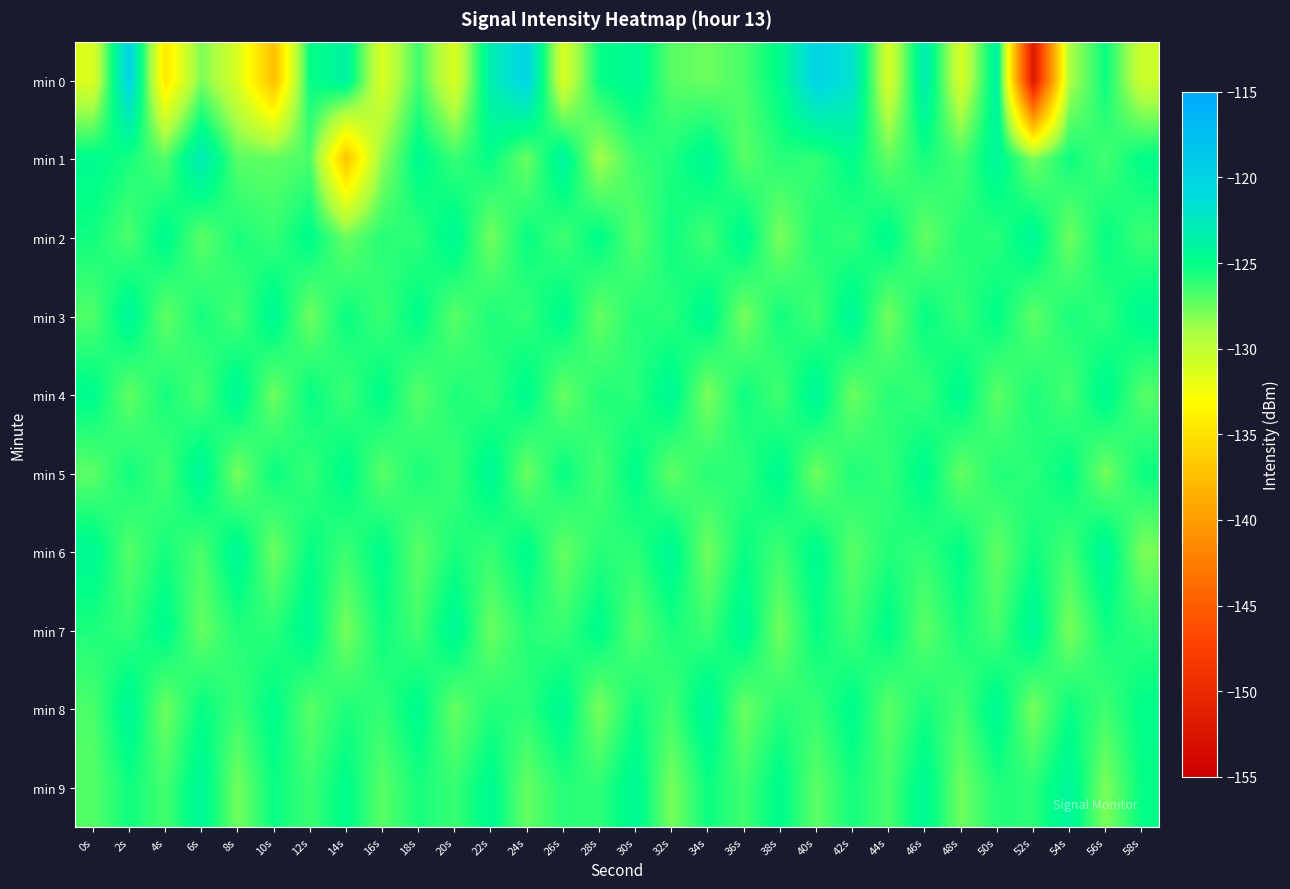

Reading left to right, what are all the values shown in this chart?

min 0: 0s=-131.4	2s=-120.1	4s=-134.6	6s=-127.8	8s=-131.2	10s=-137.5	12s=-125.1	14s=-123.8	16s=-131.3	18s=-126.5	20s=-131.4	22s=-123.1	24s=-120.2	26s=-131.2	28s=-125.2	30s=-124.2	32s=-127.0	34s=-127.6	36s=-126.7	38s=-124.8	40s=-120.1	42s=-121.7	44s=-131.1	46s=-123.0	48s=-131.1	50s=-123.7	52s=-152.2	54s=-129.2	56s=-125.2	58s=-130.5
min 1: 0s=-124.7	2s=-125.6	4s=-126.9	6s=-122.7	8s=-127.1	10s=-127.3	12s=-126.8	14s=-137.1	16s=-128.4	18s=-124.6	20s=-126.3	22s=-125.1	24s=-127.5	26s=-123.8	28s=-128.9	30s=-126.4	32s=-125.7	34s=-124.3	36s=-127.1	38s=-125.9	40s=-126.2	42s=-124.8	44s=-127.3	46s=-125.5	48s=-126.7	50s=-124.1	52s=-127.8	54s=-125.3	56s=-126.6	58s=-124.9
min 2: 0s=-125.4	2s=-126.8	4s=-124.5	6s=-127.2	8s=-125.6	10s=-126.3	12s=-124.7	14s=-127.5	16s=-125.9	18s=-126.1	20s=-124.3	22s=-127.7	24s=-125.2	26s=-126.5	28s=-124.8	30s=-127.1	32s=-125.3	34s=-126.6	36s=-124.4	38s=-127.9	40s=-125.7	42s=-126.2	44s=-124.6	46s=-127.4	48s=-125.8	50s=-126.0	52s=-124.2	54s=-127.6	56s=-125.1	58s=-126.4
min 3: 0s=-126.9	2s=-124.1	4s=-127.3	6s=-125.5	8s=-126.7	10s=-124.3	12s=-127.6	14s=-125.2	16s=-126.4	18s=-124.8	20s=-127.1	22s=-125.7	24s=-126.2	26s=-124.6	28s=-127.4	30s=-125.8	32s=-126.0	34s=-124.4	36s=-127.8	38s=-125.4	40s=-126.6	42s=-124.2	44s=-127.7	46s=-125.1	48s=-126.3	50s=-124.9	52s=-127.2	54s=-125.6	56s=-126.1	58s=-124.5
min 4: 0s=-124.7	2s=-127.3	4s=-125.5	6s=-126.8	8s=-124.2	10s=-127.6	12s=-125.1	14s=-126.4	16s=-124.8	18s=-127.1	20s=-125.7	22s=-126.2	24s=-124.6	26s=-127.4	28s=-125.8	30s=-126.0	32s=-124.3	34s=-127.9	36s=-125.3	38s=-126.6	40s=-124.1	42s=-127.5	44s=-125.9	46s=-126.3	48s=-124.5	50s=-127.2	52s=-125.6	54s=-126.7	56s=-124.4	58s=-127.0
min 5: 0s=-127.2	2s=-125.4	4s=-126.6	6s=-124.1	8s=-127.8	10s=-125.2	12s=-126.3	14s=-124.7	16s=-127.1	18s=-125.6	20s=-126.4	22s=-124.3	24s=-127.5	26s=-125.1	28s=-126.7	30s=-124.8	32s=-127.3	34s=-125.9	36s=-126.1	38s=-124.5	40s=-127.6	42s=-125.7	44s=-126.2	46s=-124.6	48s=-127.4	50s=-125.8	52s=-126.0	54s=-124.9	56s=-127.7	58s=-125.3
min 6: 0s=-124.4	2s=-127.0	4s=-125.5	6s=-126.8	8s=-124.2	10s=-127.6	12s=-125.1	14s=-126.4	16s=-124.8	18s=-127.2	20s=-125.6	22s=-126.3	24s=-124.7	26s=-127.4	28s=-125.9	30s=-126.1	32s=-124.3	34s=-127.7	36s=-125.2	38s=-126.5	40s=-124.6	42s=-127.1	44s=-125.8	46s=-126.2	48s=-124.9	50s=-127.3	52s=-125.4	54s=-126.6	56s=-124.1	58s=-127.9
min 7: 0s=-125.7	2s=-126.2	4s=-124.6	6s=-127.4	8s=-125.8	10s=-126.0	12s=-124.4	14s=-127.8	16s=-125.3	18s=-126.6	20s=-124.2	22s=-127.5	24s=-125.9	26s=-126.3	28s=-124.7	30s=-127.1	32s=-125.6	34s=-126.4	36s=-124.3	38s=-127.7	40s=-125.1	42s=-126.5	44s=-124.8	46s=-127.2	48s=-125.5	50s=-126.7	52s=-124.1	54s=-127.9	56s=-125.4	58s=-126.1
min 8: 0s=-126.8	2s=-124.2	4s=-127.6	6s=-125.1	8s=-126.4	10s=-124.8	12s=-127.1	14s=-125.7	16s=-126.2	18s=-124.6	20s=-127.4	22s=-125.8	24s=-126.0	26s=-124.4	28s=-127.9	30s=-125.3	32s=-126.6	34s=-124.1	36s=-127.5	38s=-125.9	40s=-126.3	42s=-124.7	44s=-127.2	46s=-125.5	48s=-126.7	50s=-124.3	52s=-127.8	54s=-125.2	56s=-126.5	58s=-124.9
min 9: 0s=-127.0	2s=-125.4	4s=-126.6	6s=-124.2	8s=-127.7	10s=-125.2	12s=-126.4	14s=-124.8	16s=-127.1	18s=-125.6	20s=-126.3	22s=-124.6	24s=-127.4	26s=-125.9	28s=-126.1	30s=-124.3	32s=-127.8	34s=-125.3	36s=-126.5	38s=-124.7	40s=-127.2	42s=-125.5	44s=-126.7	46s=-124.4	48s=-127.6	50s=-125.8	52s=-126.0	54s=-124.1	56s=-127.9	58s=-125.1